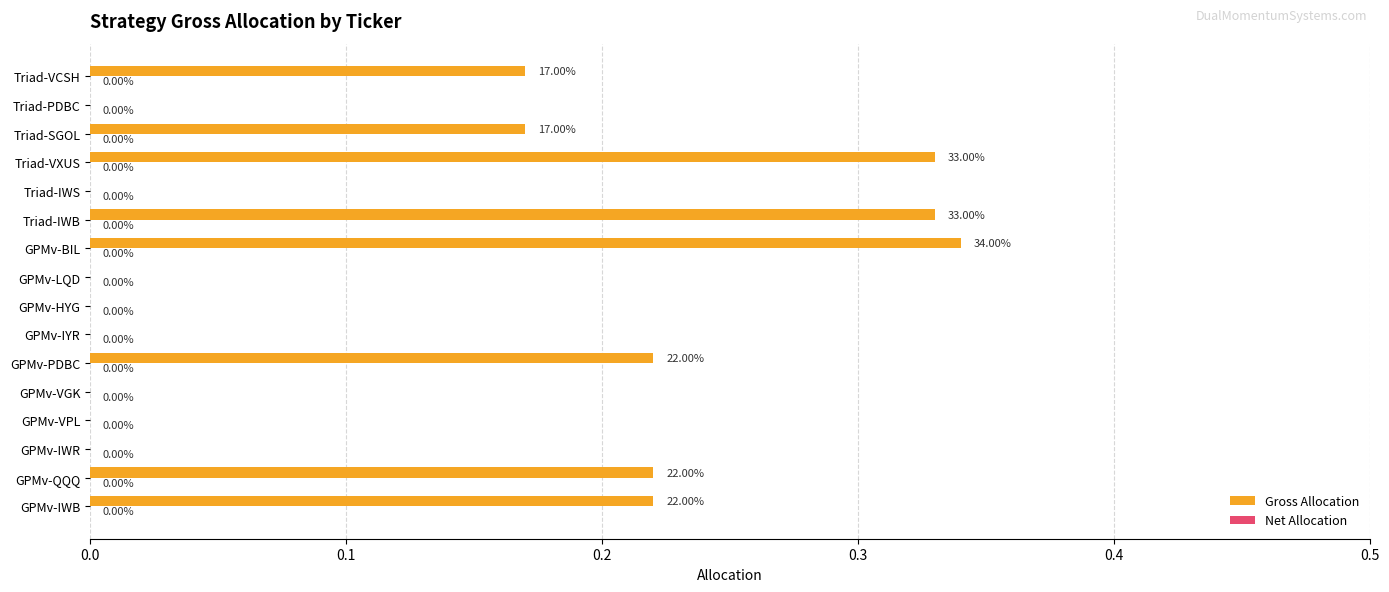

What is the sum of the values at Triad-IWB and GPMv-BIL?

0.7